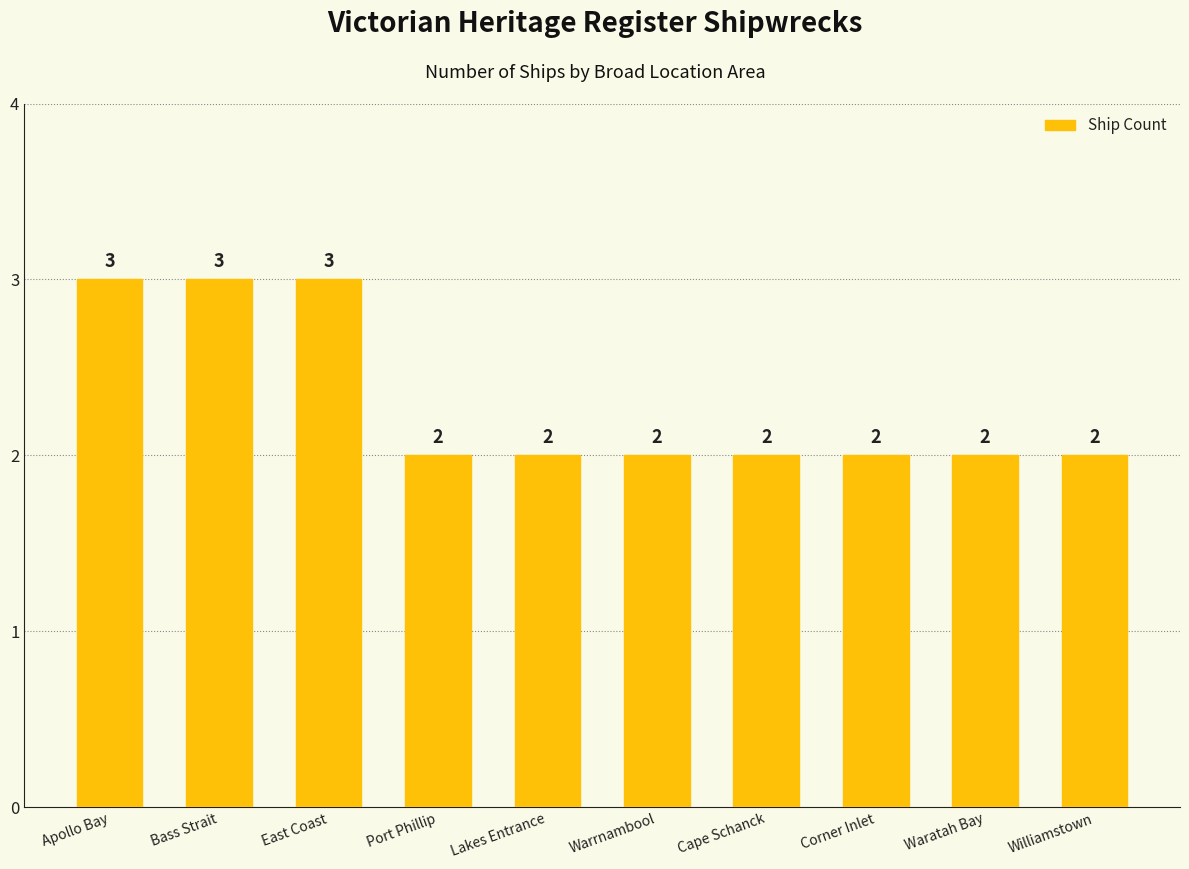

Between Warrnambool and Apollo Bay, which is larger?

Apollo Bay